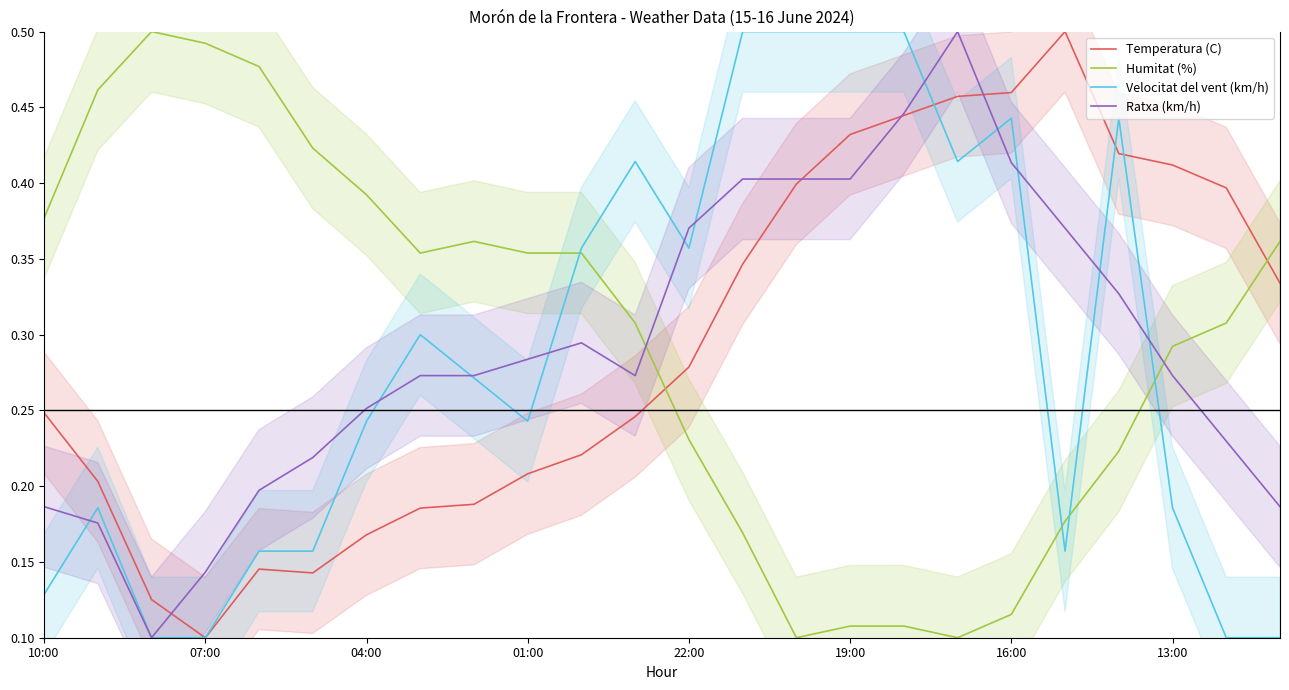

True or false: Temperatura (C) and Ratxa (km/h) intersect in this chart.

True